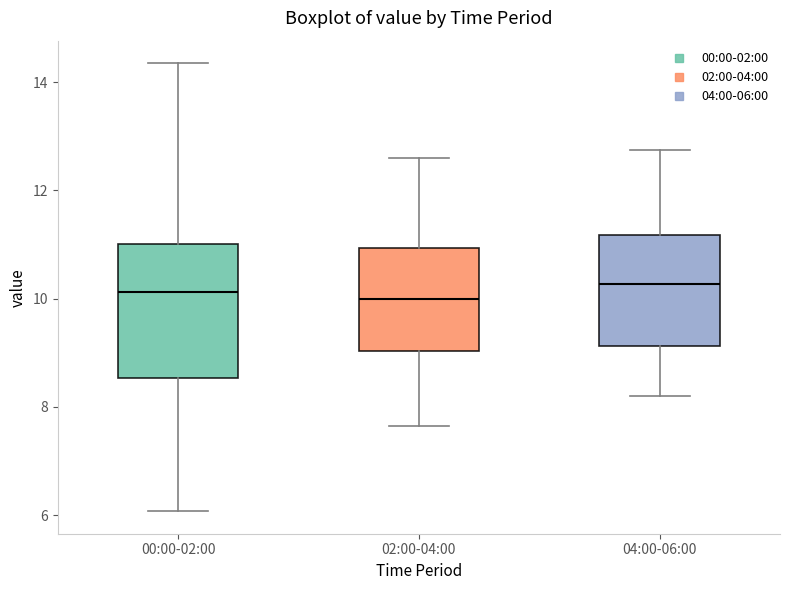

Which box is the tallest, from its lower edge to its upper edge?

00:00-02:00